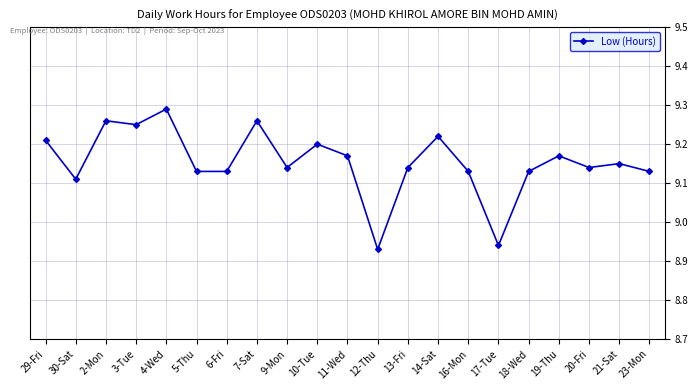

The chart shows a value of 9.2 at 14-Sat. True or false?

True